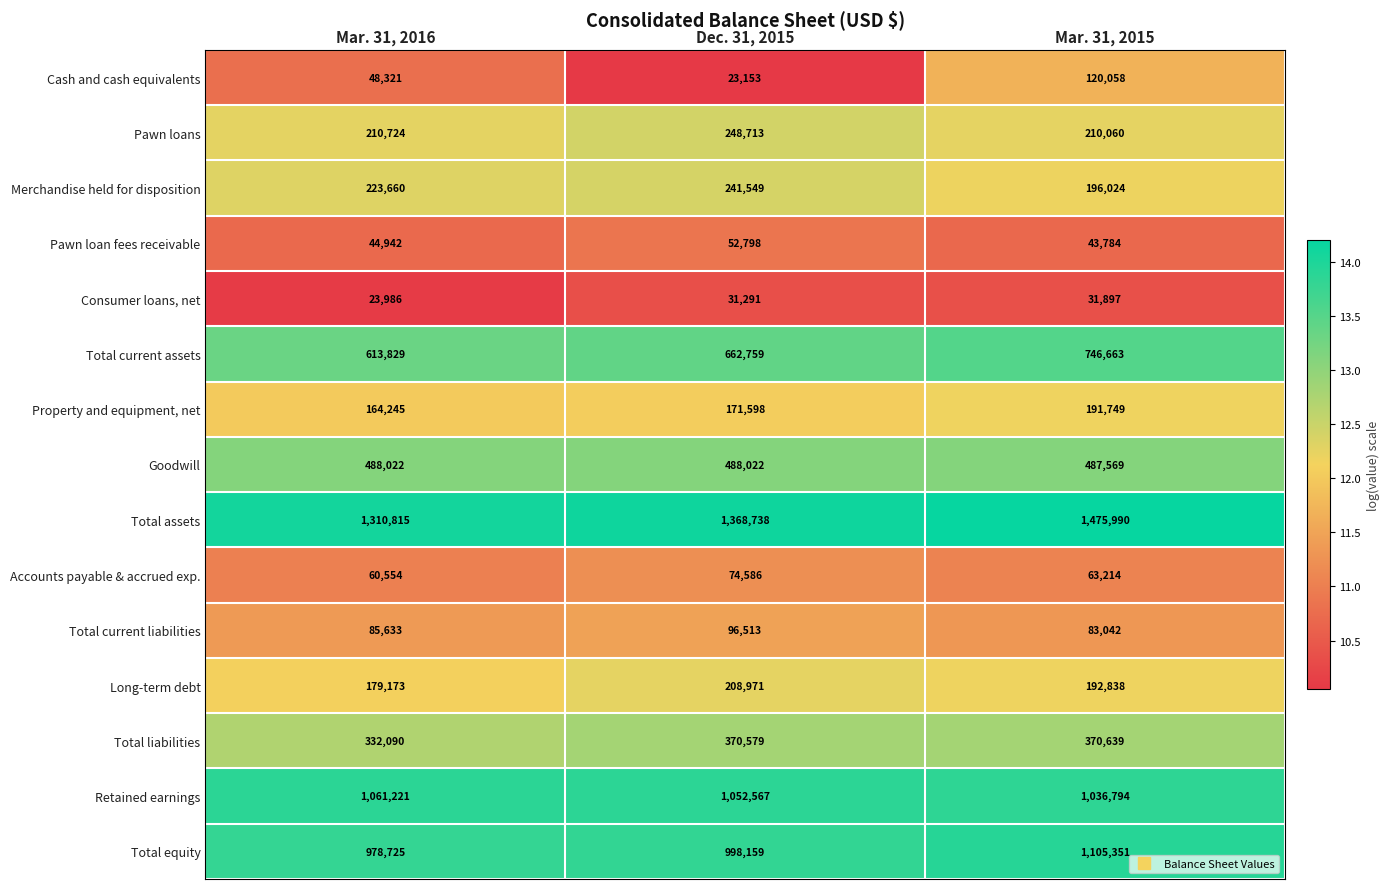

At which category is the sum across all series the highest?

Mar. 31, 2015